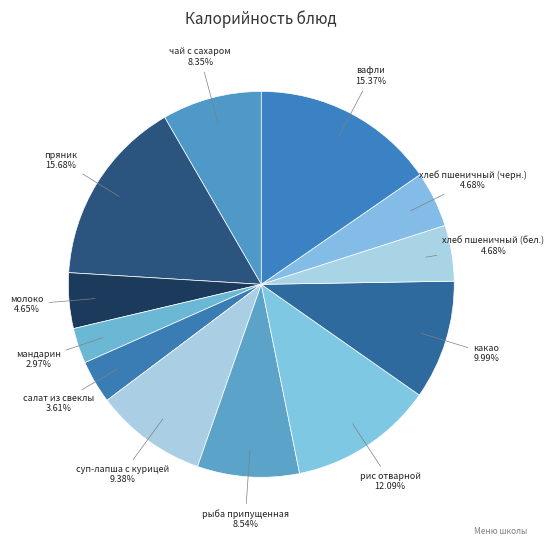

How many segments does this pie chart have?

12